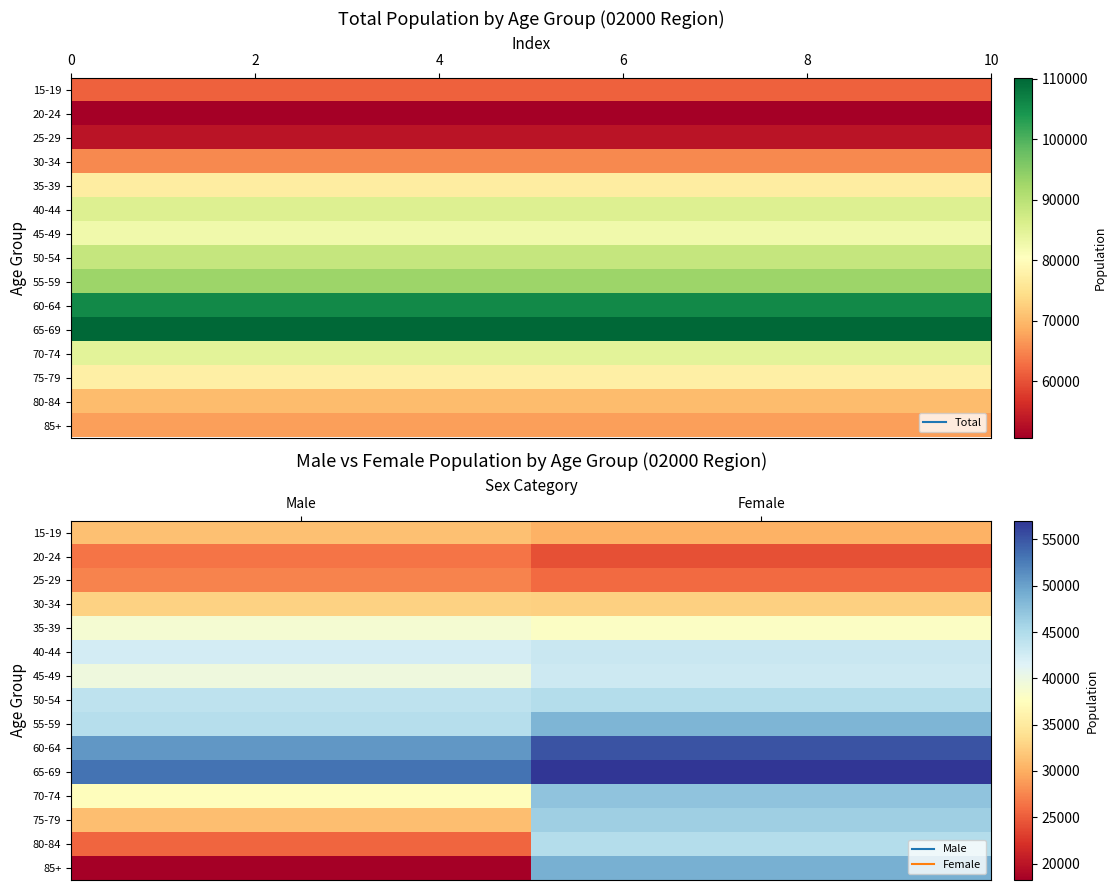

How many values in the 55-59 series are below 48460?

1